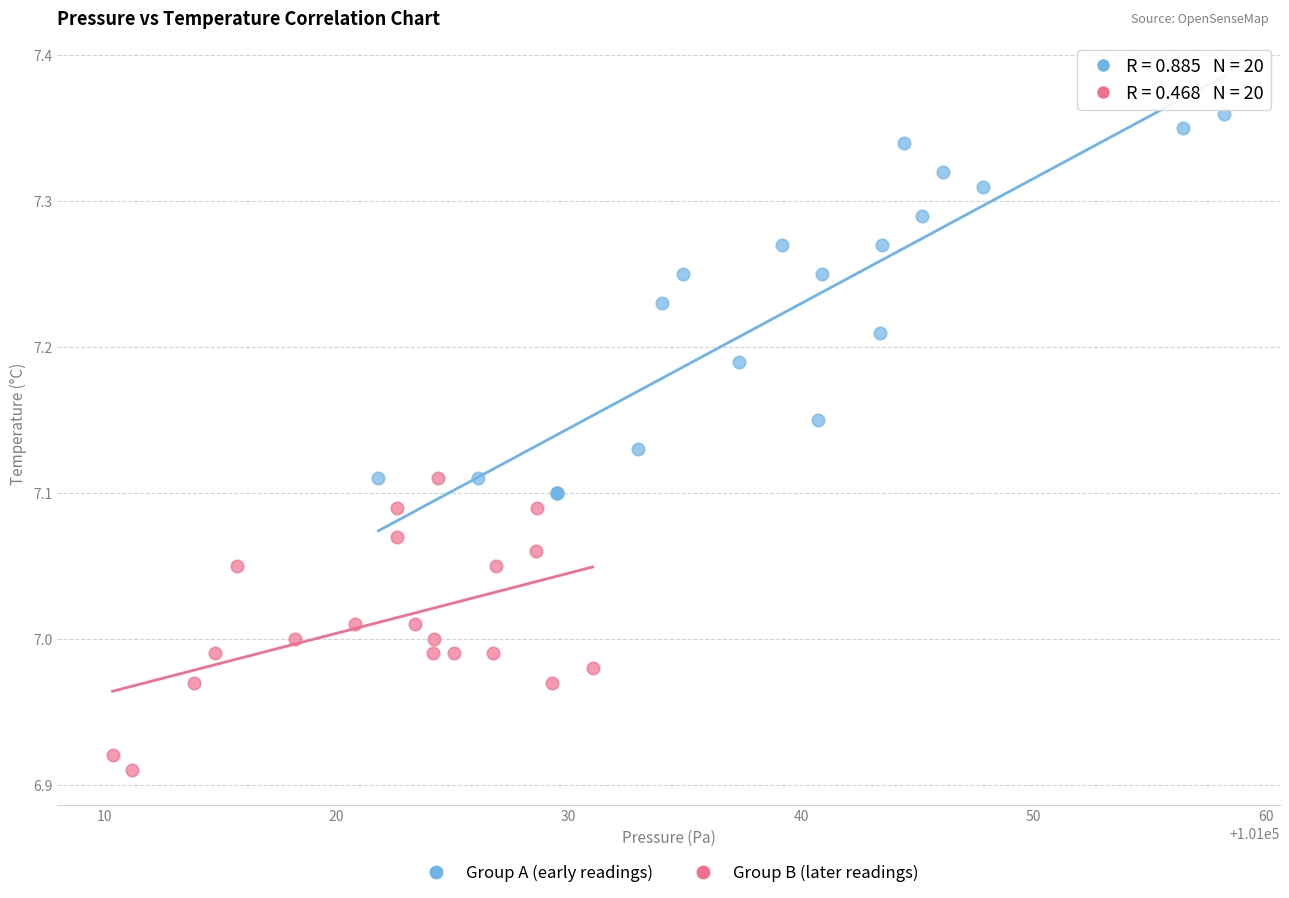

Which series has the widest spread of Y values?

Group A (early readings)